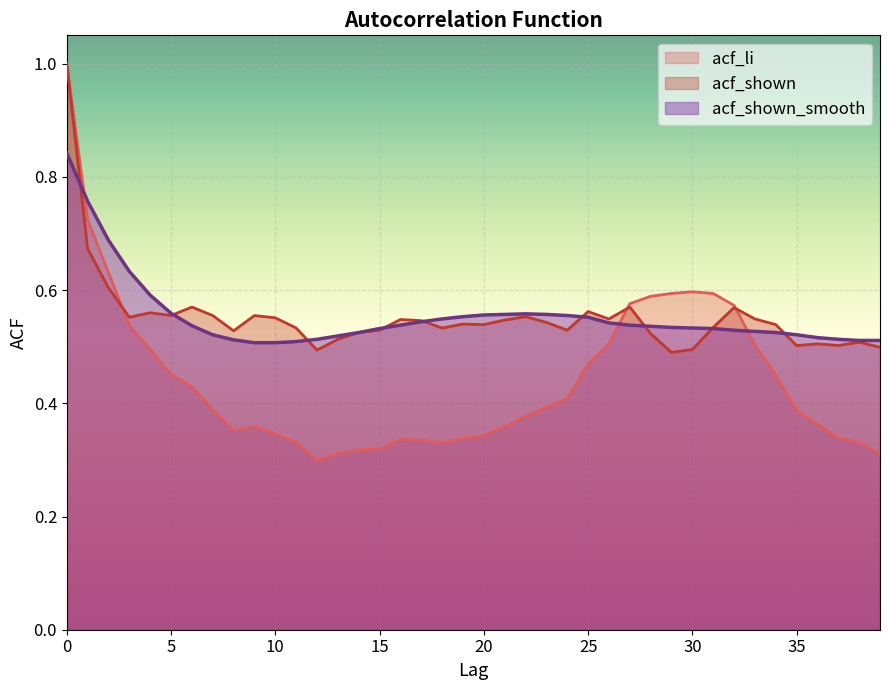

What is the value of the acf_shown_smooth point at the 21st from the left?

0.6